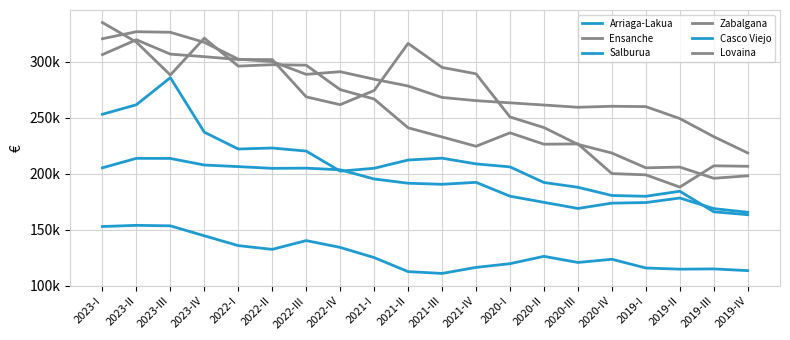

List the series in order of their peak value, highest first.

Zabalgana, Ensanche, Lovaina, Salburua, Arriaga-Lakua, Casco Viejo